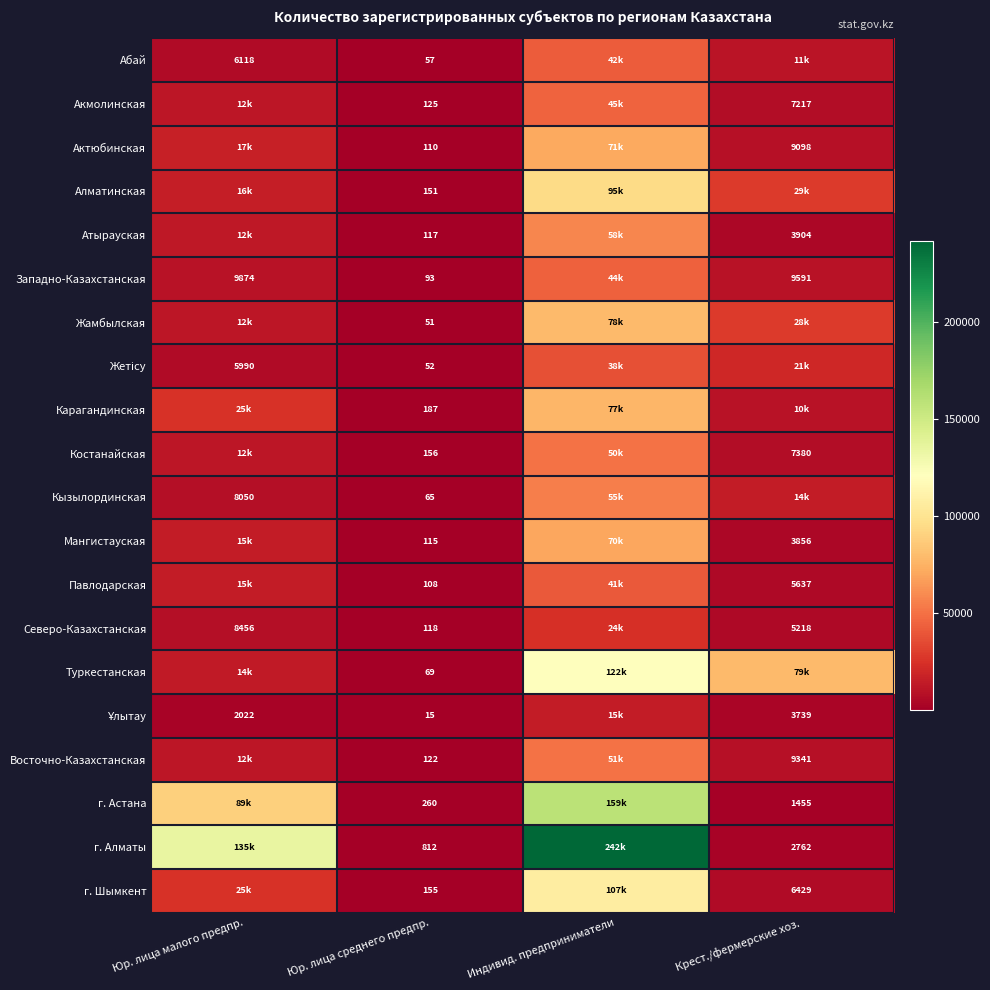

Is it true that г. Астана equals 344 at Юр. лица среднего предпр.?

False